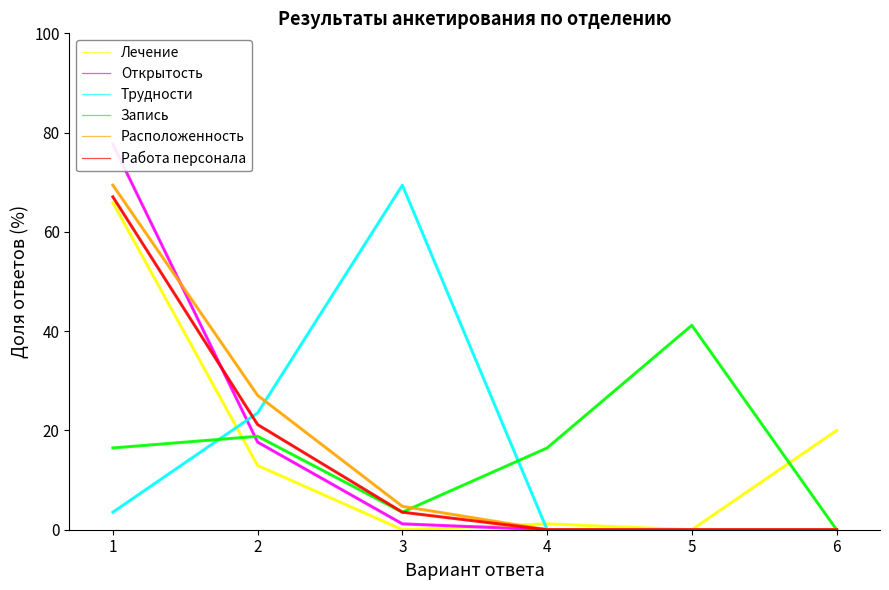

Is this an area chart (filled region under the line)?

No